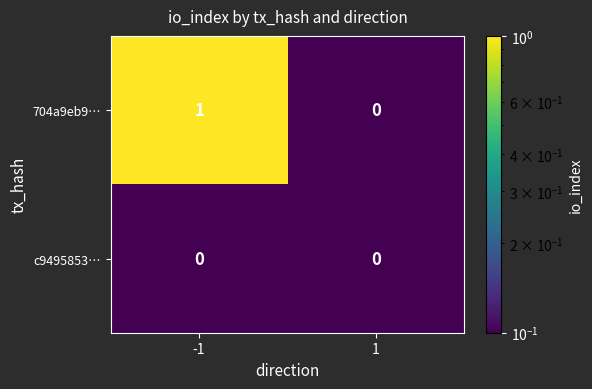

The 704a9eb9… series shows 0 at 1. True or false?

True